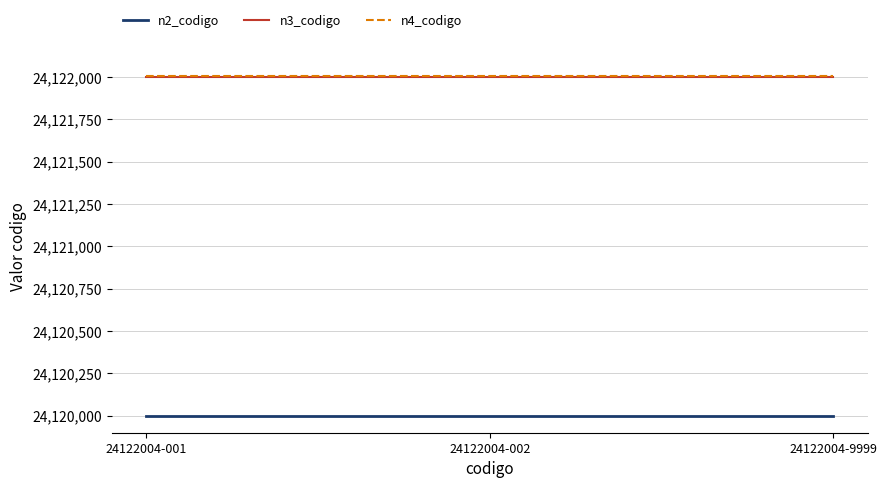

What is the sum of all n3_codigo values?

72366000